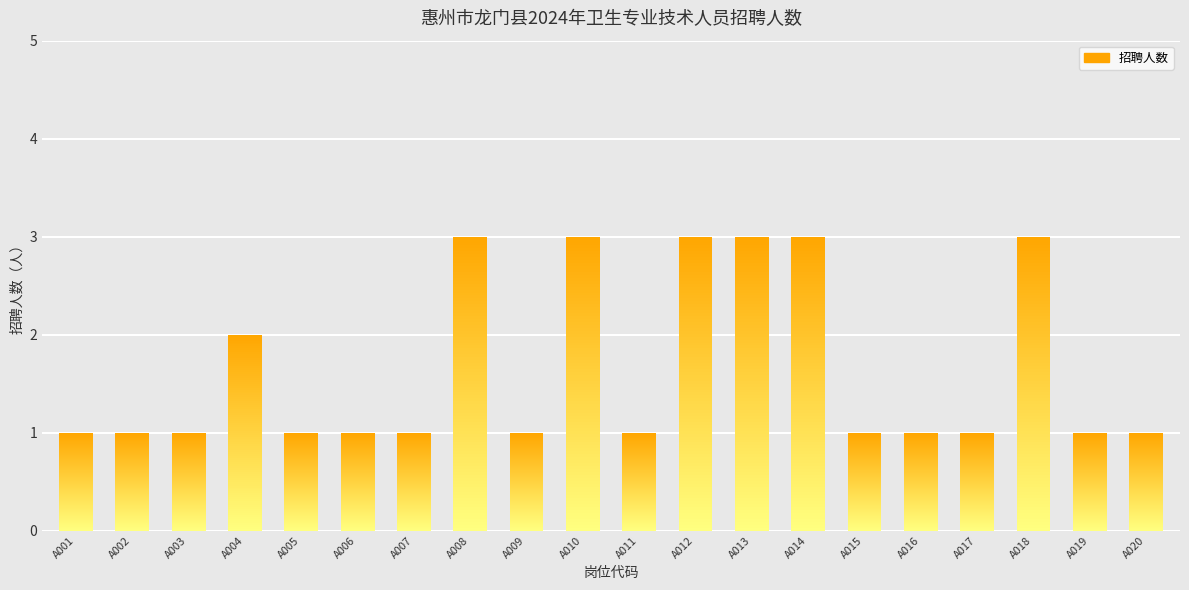

Rank the categories by value from highest to lowest.

A008, A010, A012, A013, A014, A018, A004, A001, A002, A003, A005, A006, A007, A009, A011, A015, A016, A017, A019, A020